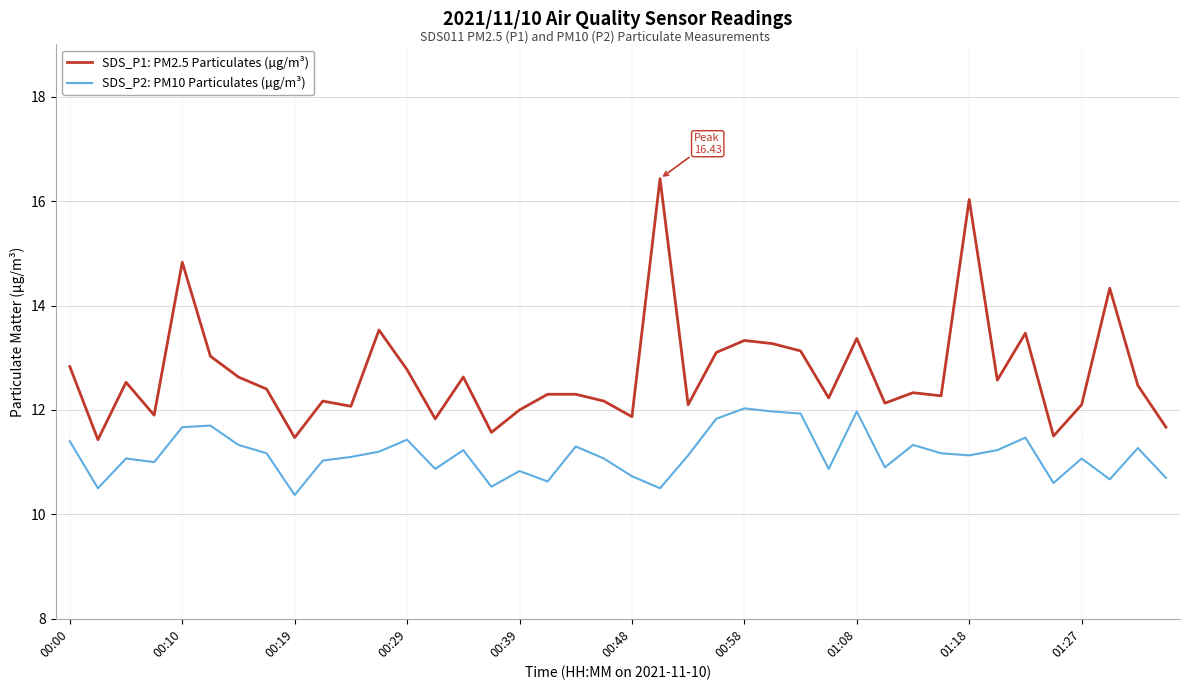

Which series has the largest total across all categories?

SDS_P1: PM2.5 Particulates (µg/m³)